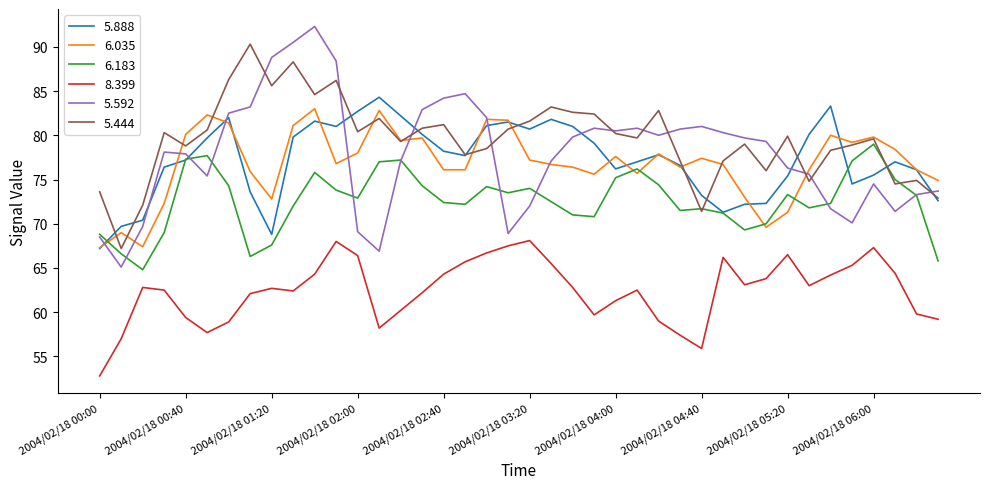

What is the minimum value shown in the chart?

52.8